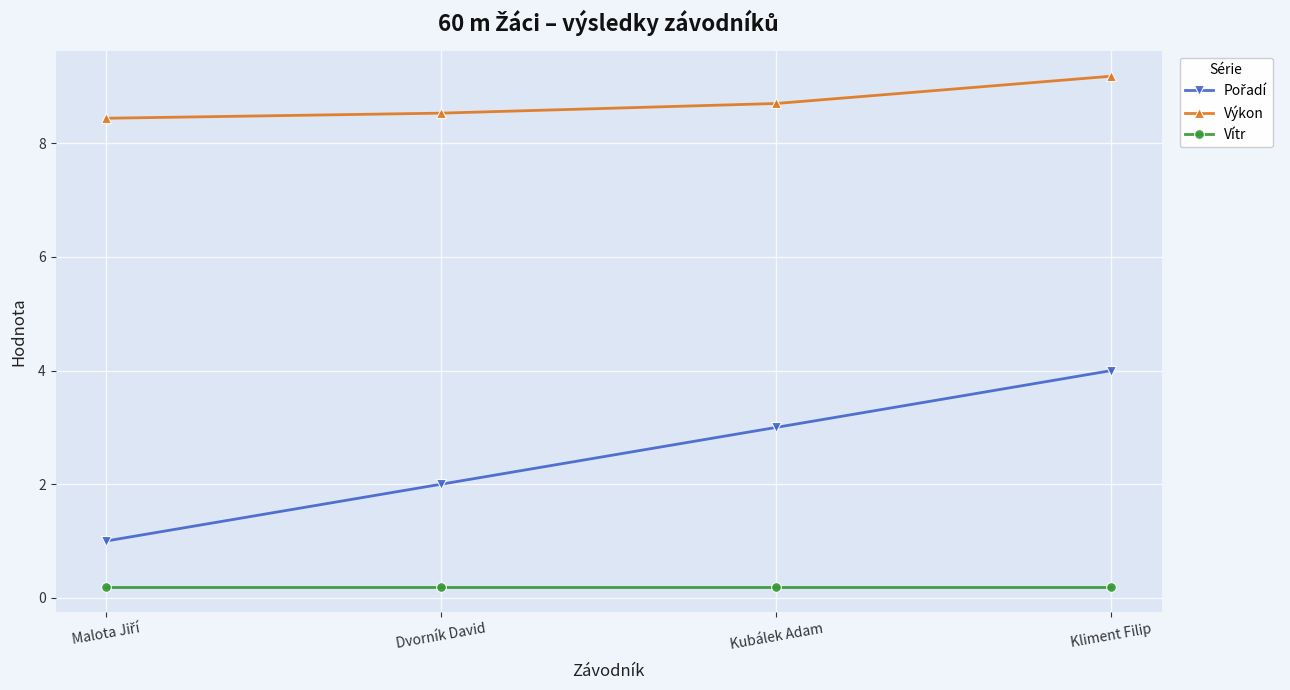

What is the label of the 2nd point from the left?

Dvorník David